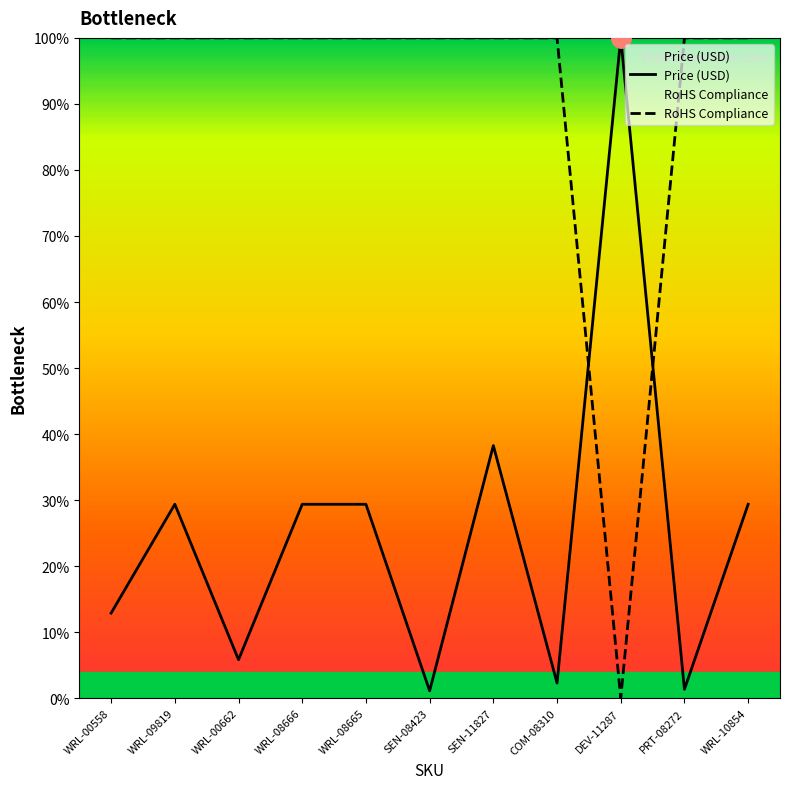

Which label corresponds to the smallest value in the chart?

DEV-11287